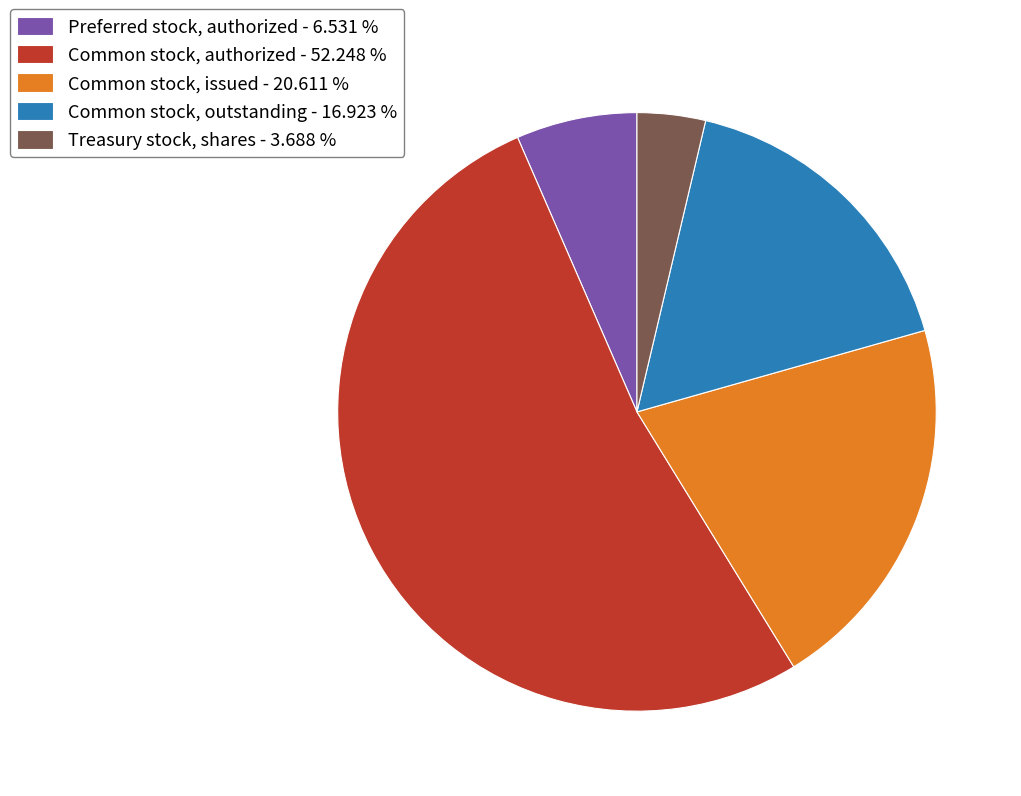

Which has a higher value, Common stock, outstanding - 16.923 % or Treasury stock, shares - 3.688 %?

Common stock, outstanding - 16.923 %